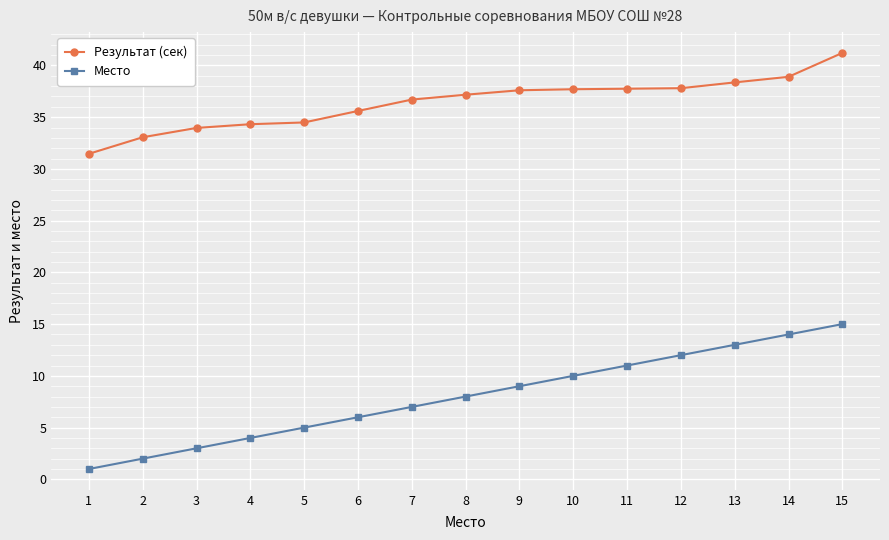

What is the greatest value displayed?

41.2